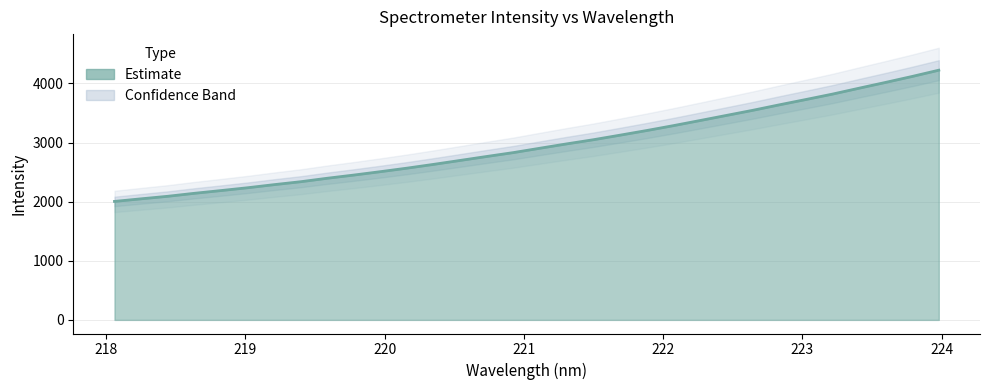

What is the difference between the second highest and second lowest values?

2070.4